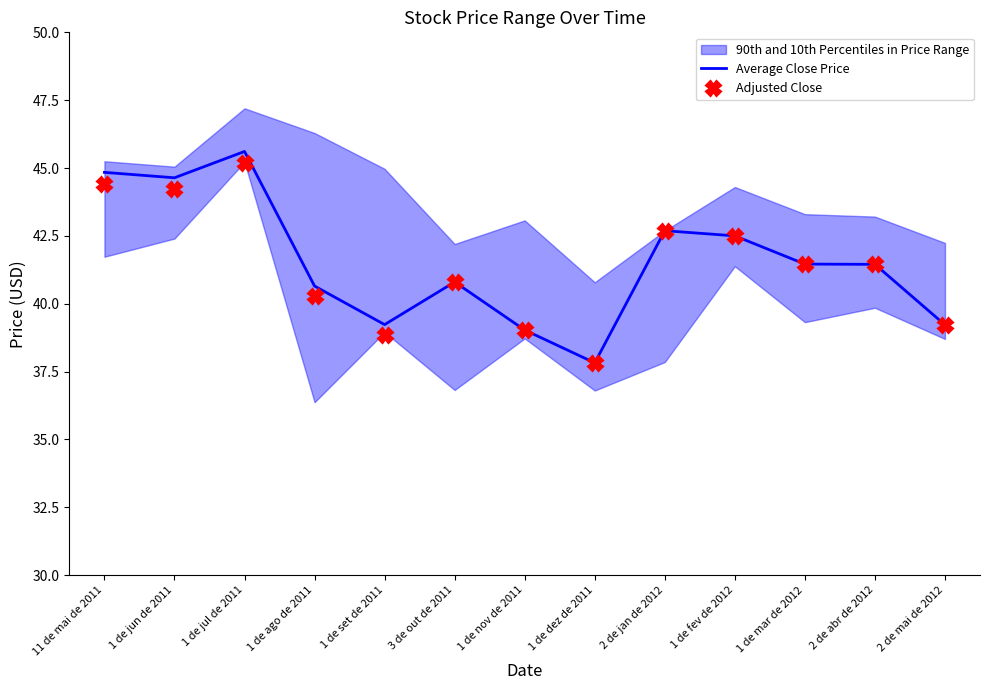

What is the average value of the Average Close Price series?

41.5